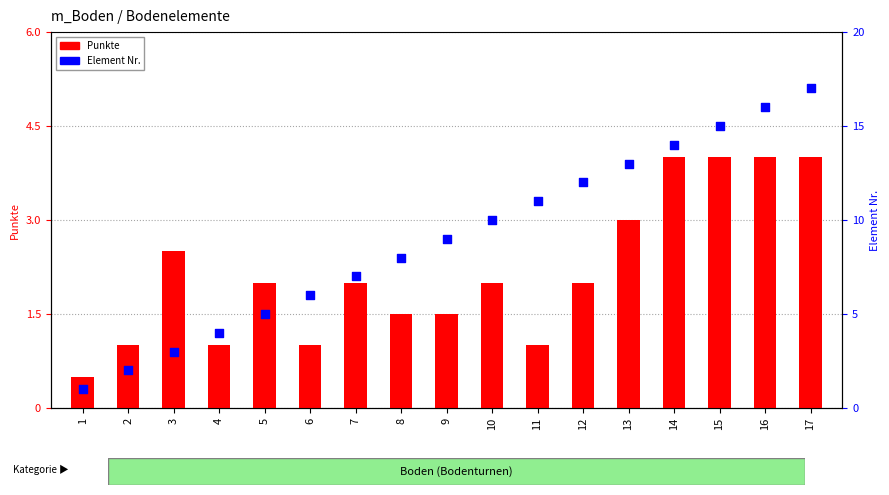

What is the total value across all series at 10?

12.0